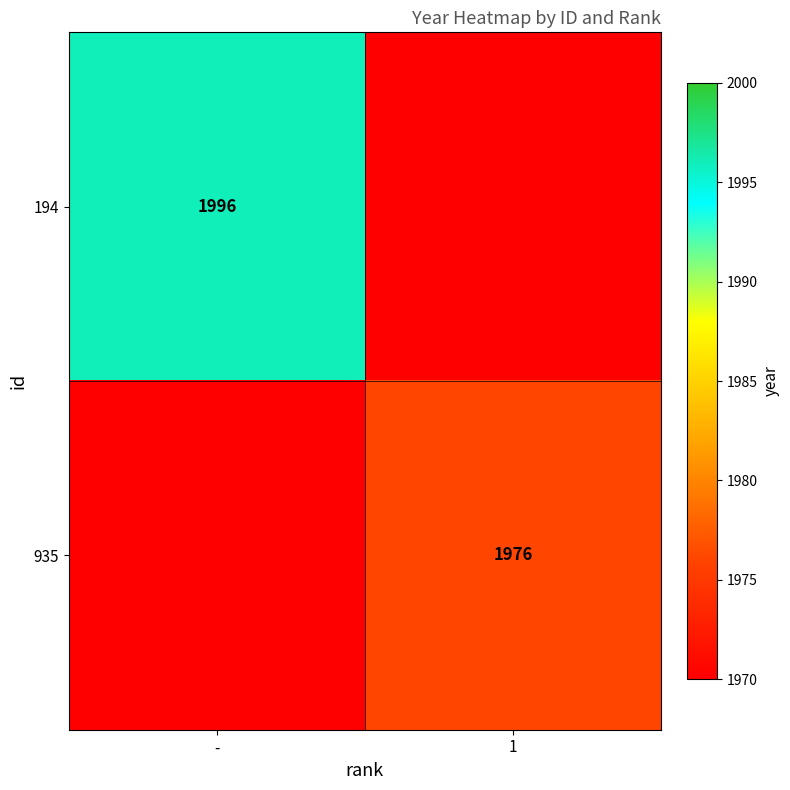

What is the minimum value shown in the chart?

1976.0